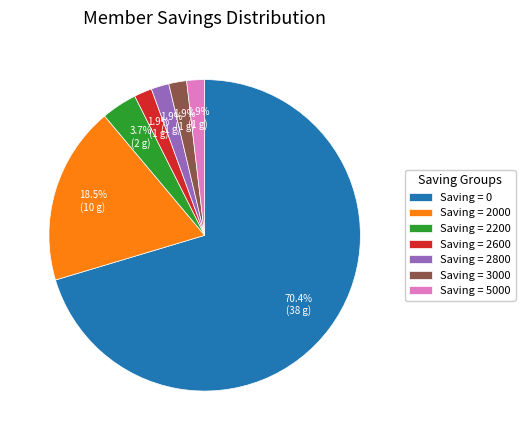

What is the ratio of the value at Saving = 5000 to the value at Saving = 2200?

0.5